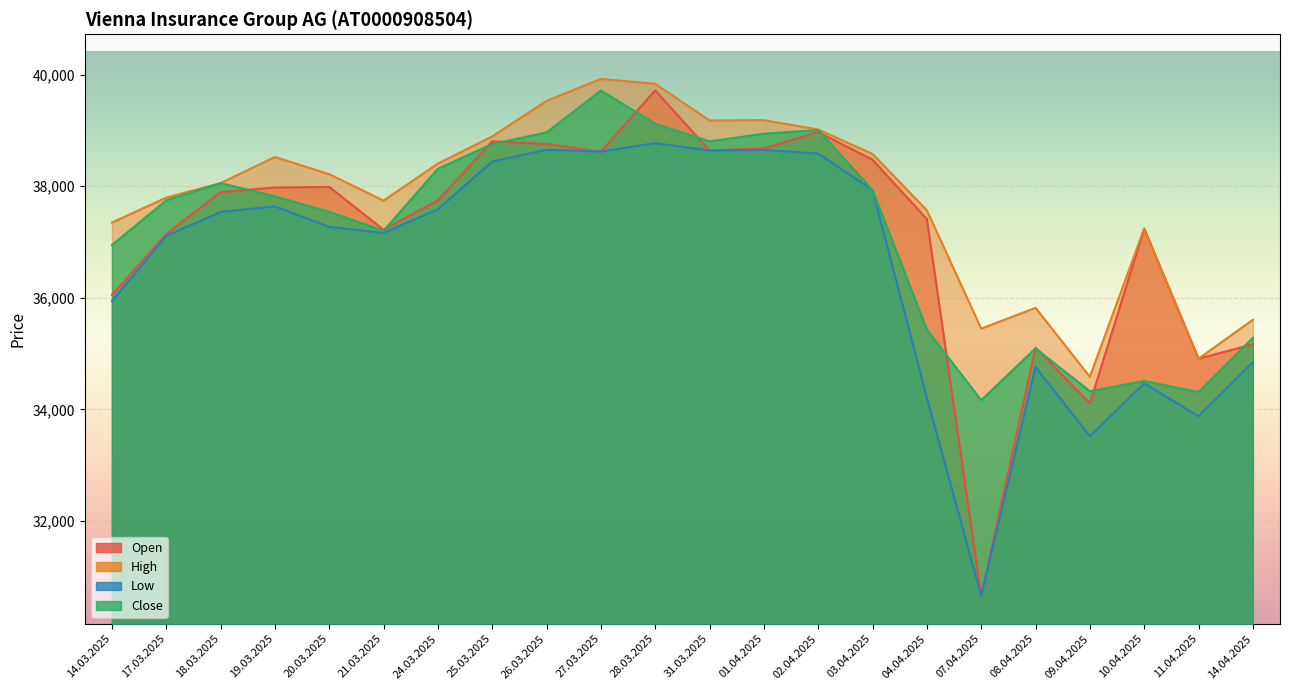

What is the minimum value for High?

34584